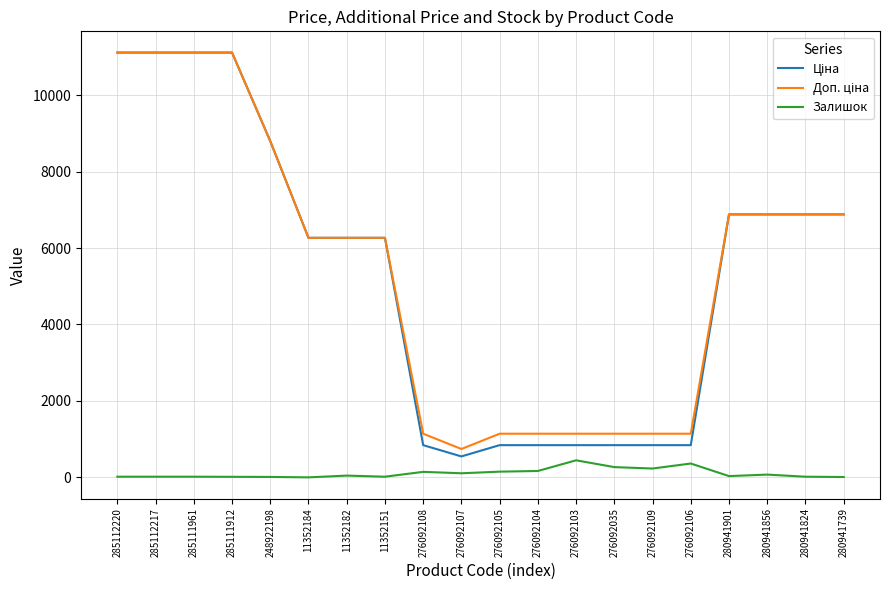

What is the greatest value displayed?

11113.6